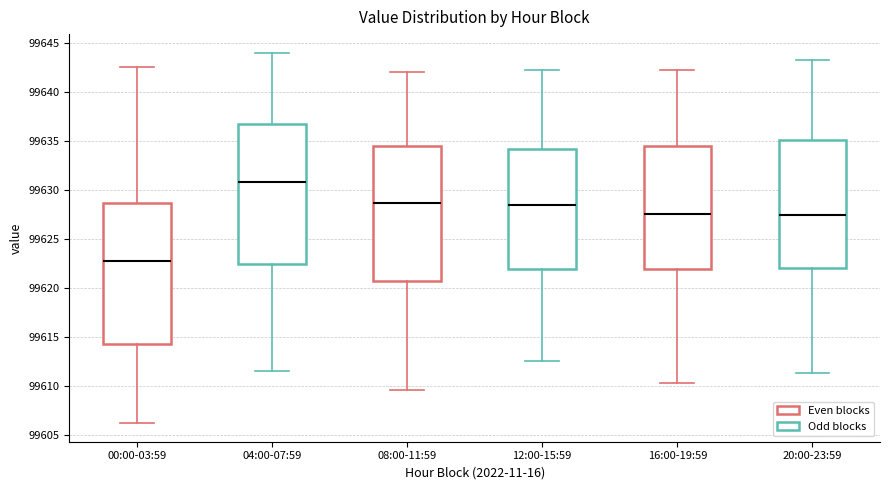

Reading left to right, read every box against the y-axis: the position of its median line, the range the box covers, and the ends of its whiskers. The values are not printed on the chart, so give them approximately, as read against the axis.

00:00-03:59: median 99623.0, box 99614.0 to 99628.5, whiskers 99606.0 to 99642.5
04:00-07:59: median 99631.0, box 99622.5 to 99636.5, whiskers 99611.5 to 99644.0
08:00-11:59: median 99628.5, box 99620.5 to 99634.5, whiskers 99609.5 to 99642.0
12:00-15:59: median 99628.5, box 99622.0 to 99634.0, whiskers 99612.5 to 99642.5
16:00-19:59: median 99627.5, box 99622.0 to 99634.5, whiskers 99610.5 to 99642.5
20:00-23:59: median 99627.5, box 99622.0 to 99635.0, whiskers 99611.5 to 99643.5